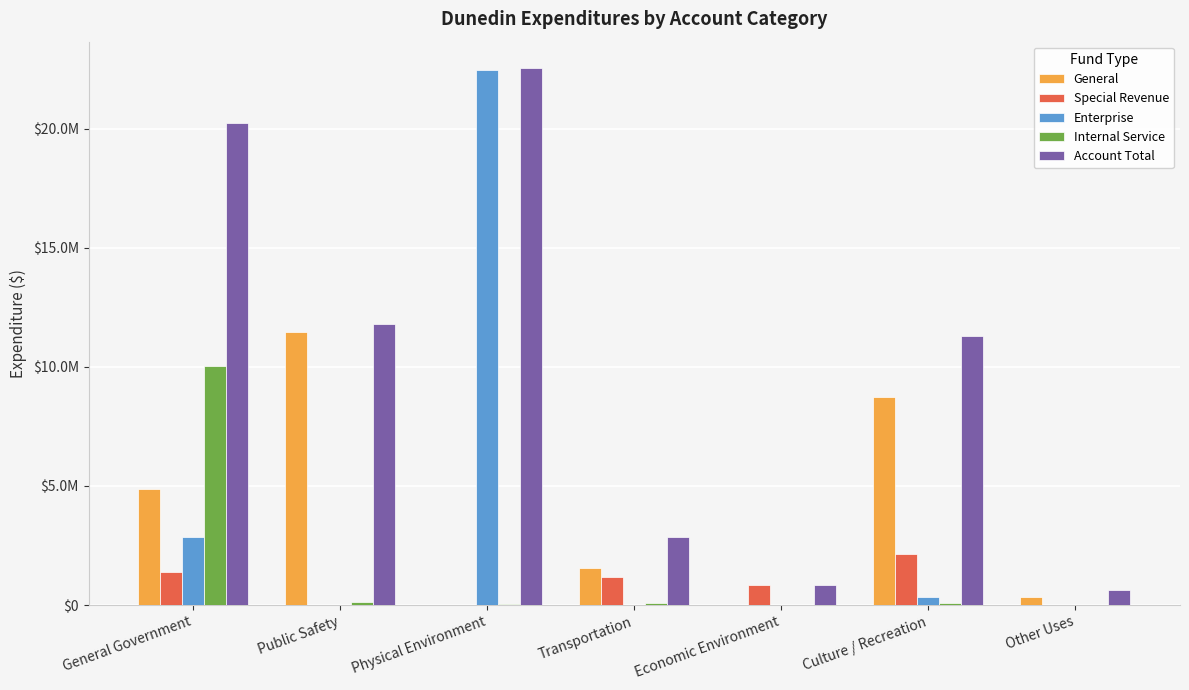

At which category is the sum across all series the highest?

Physical Environment